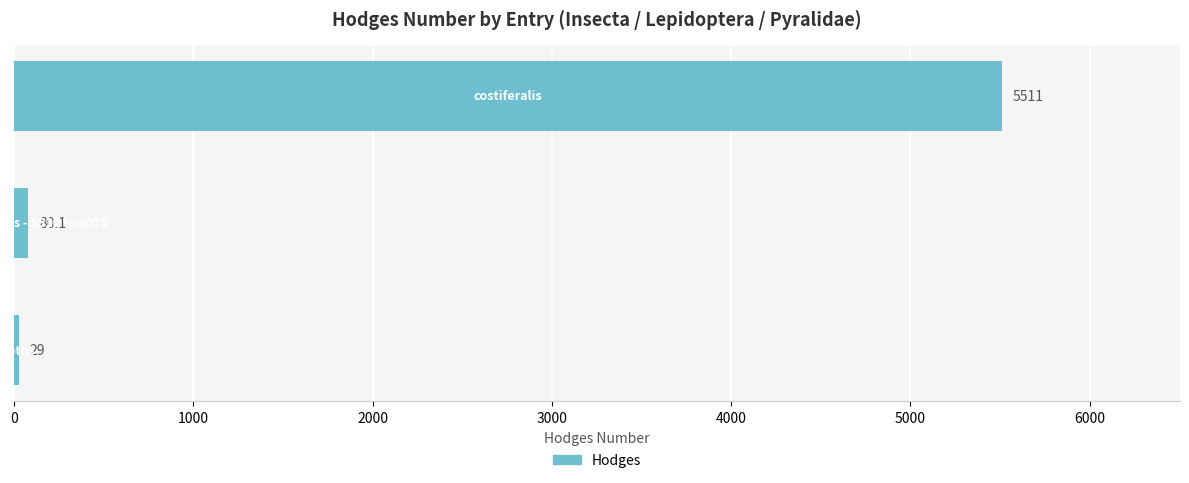

What is the minimum value shown in the chart?

29.0